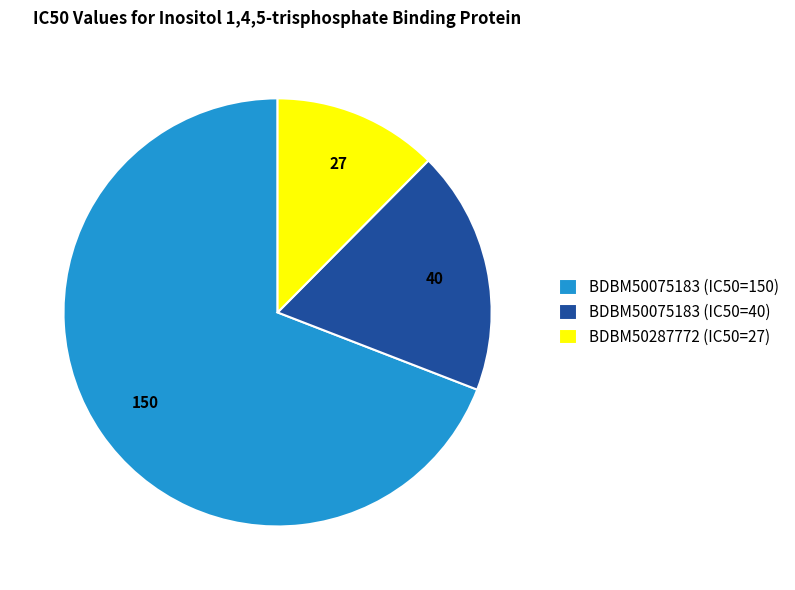

Rank the categories by value from lowest to highest.

BDBM50287772 (IC50=27), BDBM50075183 (IC50=40), BDBM50075183 (IC50=150)